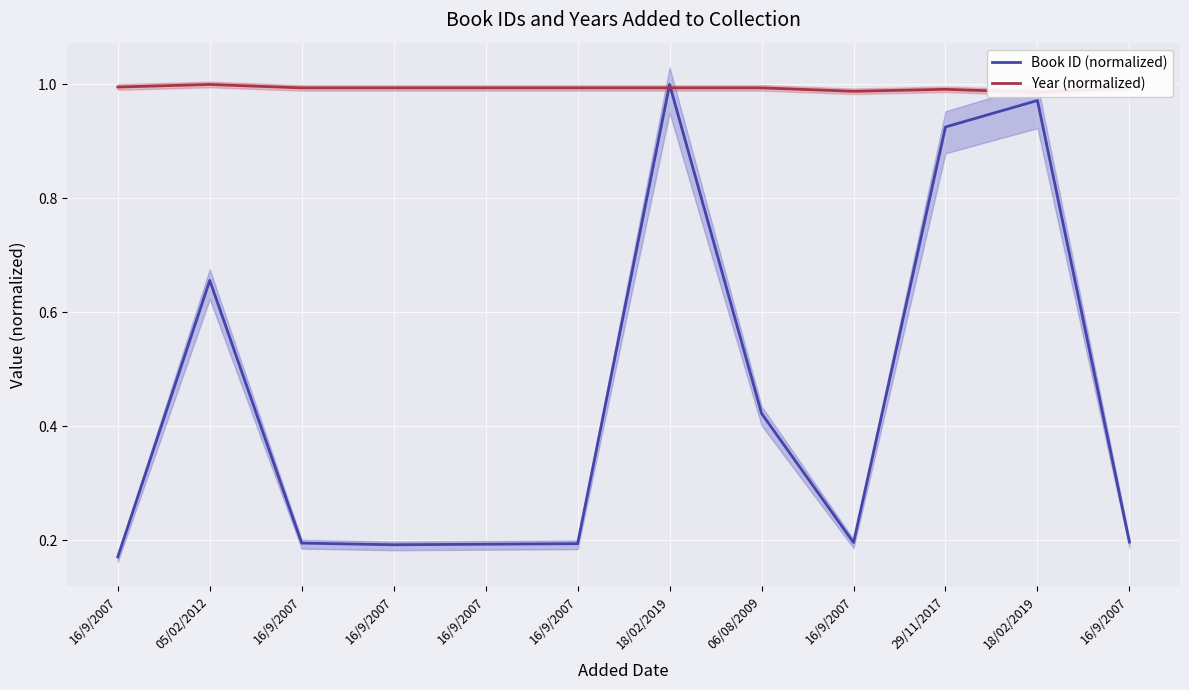

True or false: Book ID (normalized) has more than 1 interior local peaks.

True